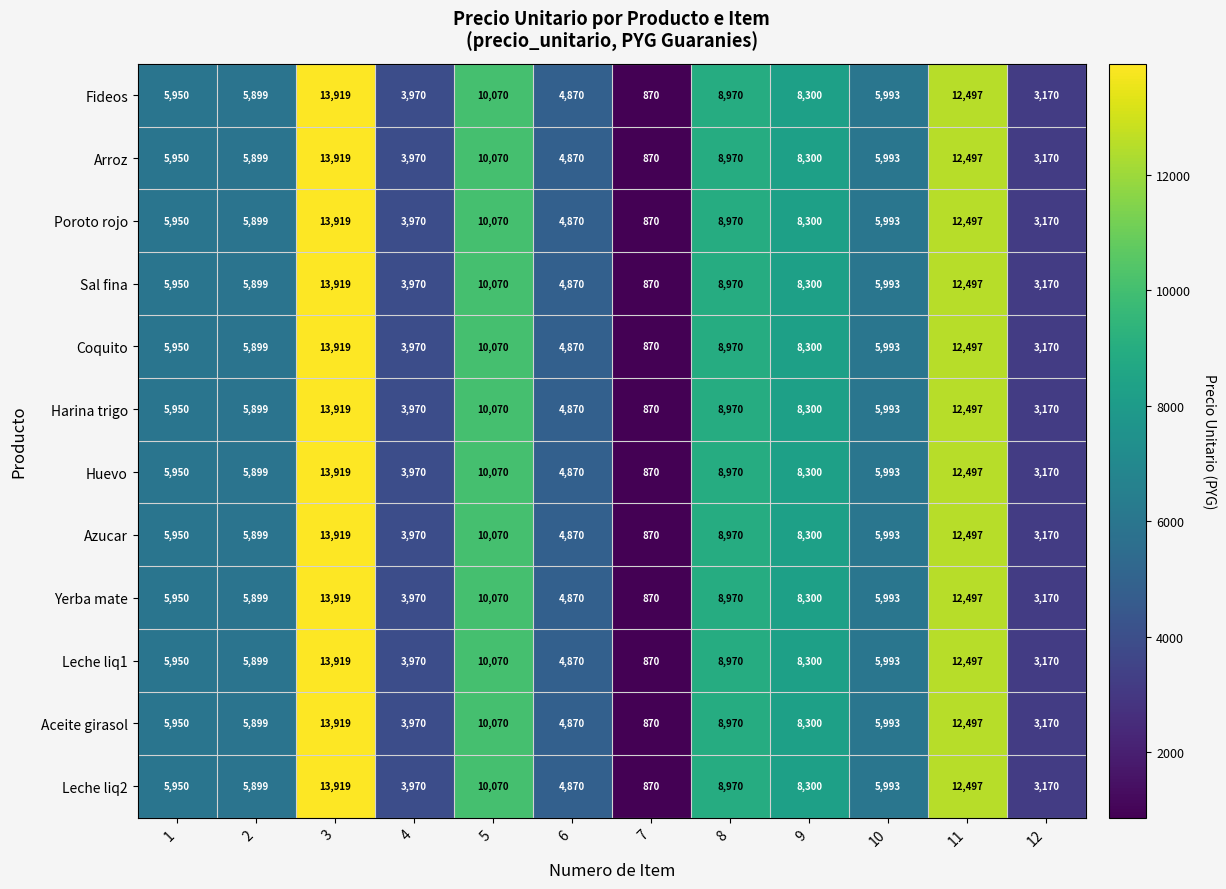

What is the approximate value of Harina trigo at 11, to the nearest 50?

12500